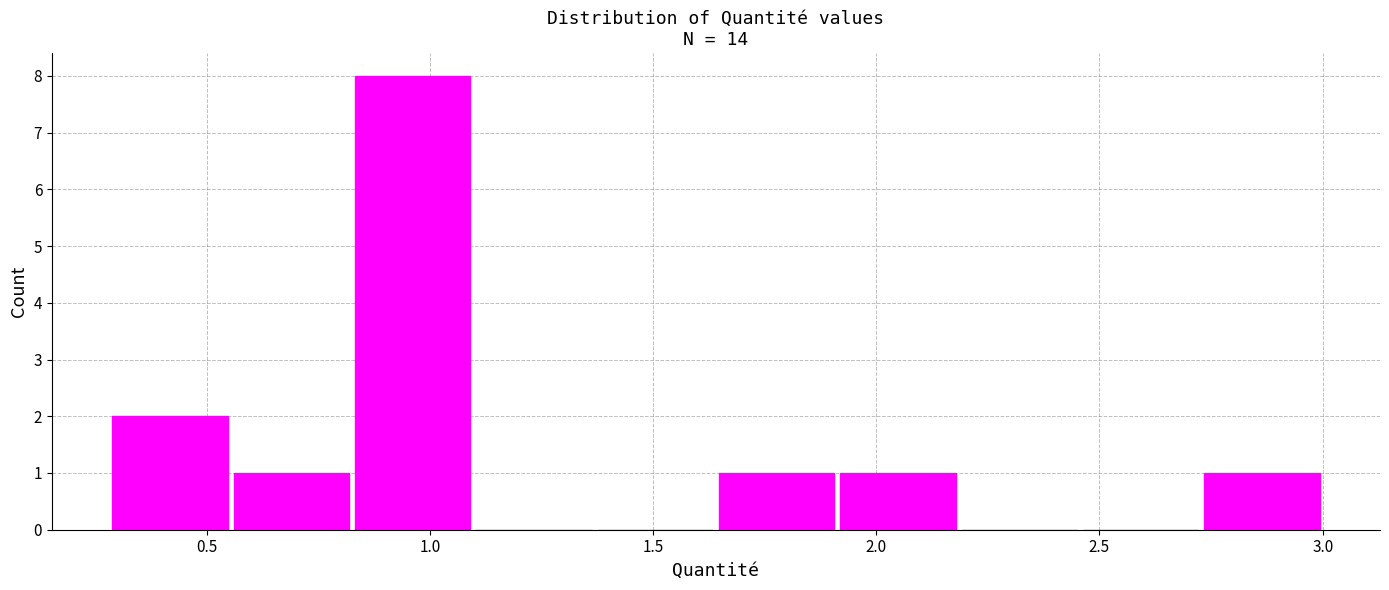

Reading left to right, transcribe this chart: for each bar, give the range it covers on the x-axis and its height. Neither the bar edges nor the heights are printed on the chart, so give them approximately, as read against the axes.

0.30 to 0.55: 2
0.55 to 0.85: 1
0.85 to 1.10: 8
1.10 to 1.35: 0
1.35 to 1.65: 0
1.65 to 1.90: 1
1.90 to 2.20: 1
2.20 to 2.45: 0
2.45 to 2.75: 0
2.75 to 3.00: 1